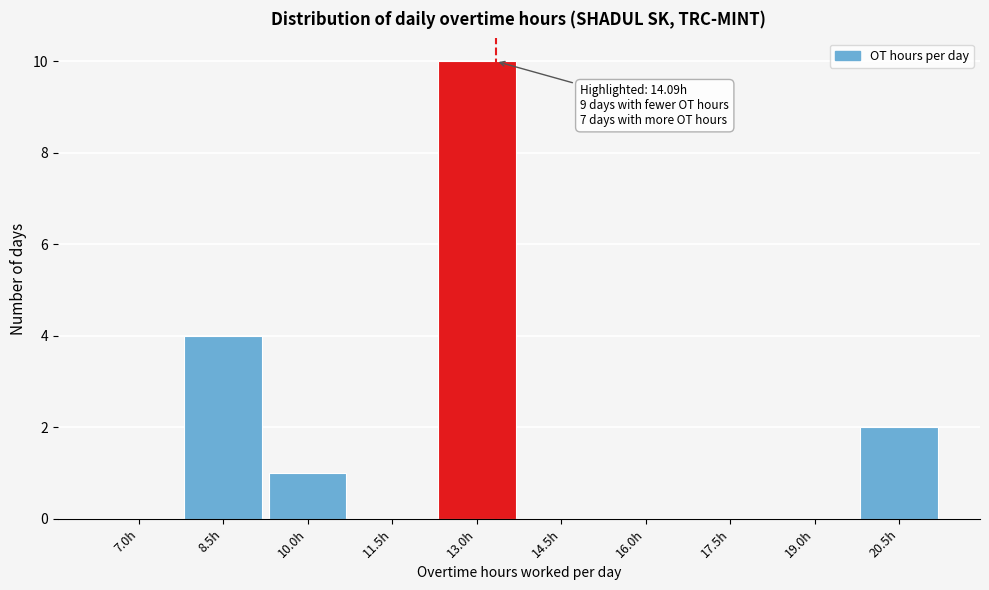

Reading left to right, list all the values displayed in this chart.

7.0h=0	8.5h=4	10.0h=1	11.5h=0	13.0h=10	14.5h=0	16.0h=0	17.5h=0	19.0h=0	20.5h=2